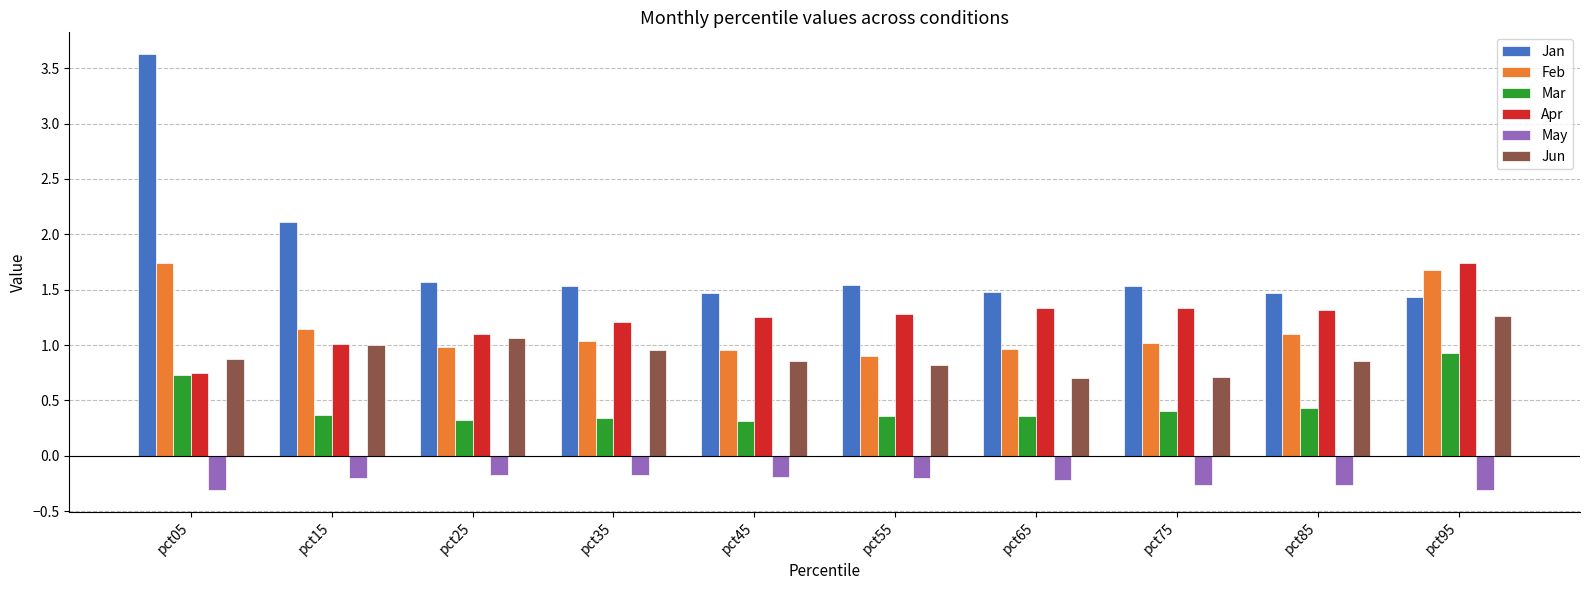

True or false: Jun has a value of 0.9 at pct85.

True